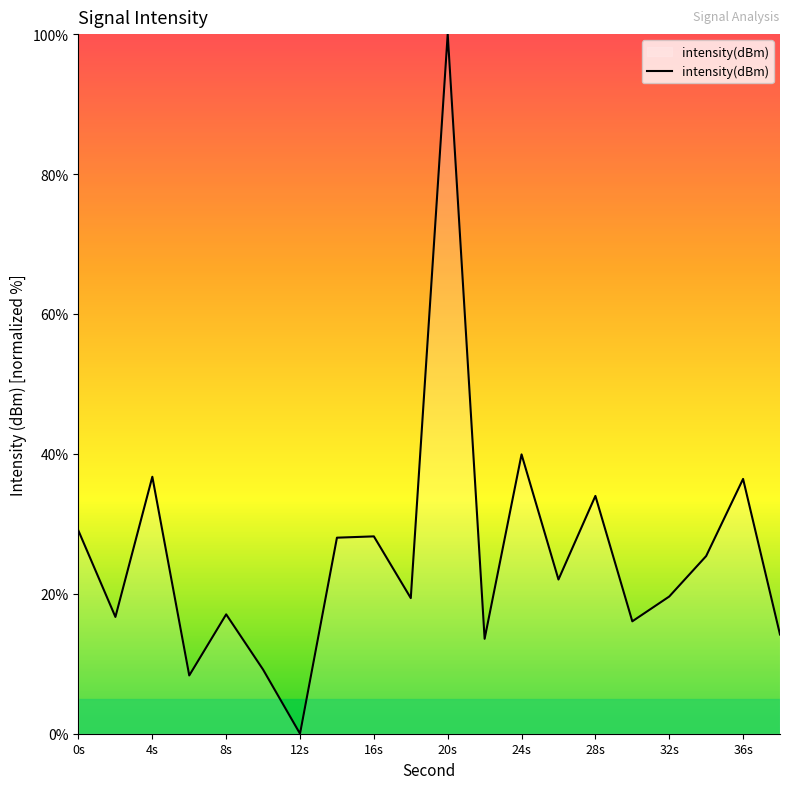

What is the greatest value displayed?

100.0